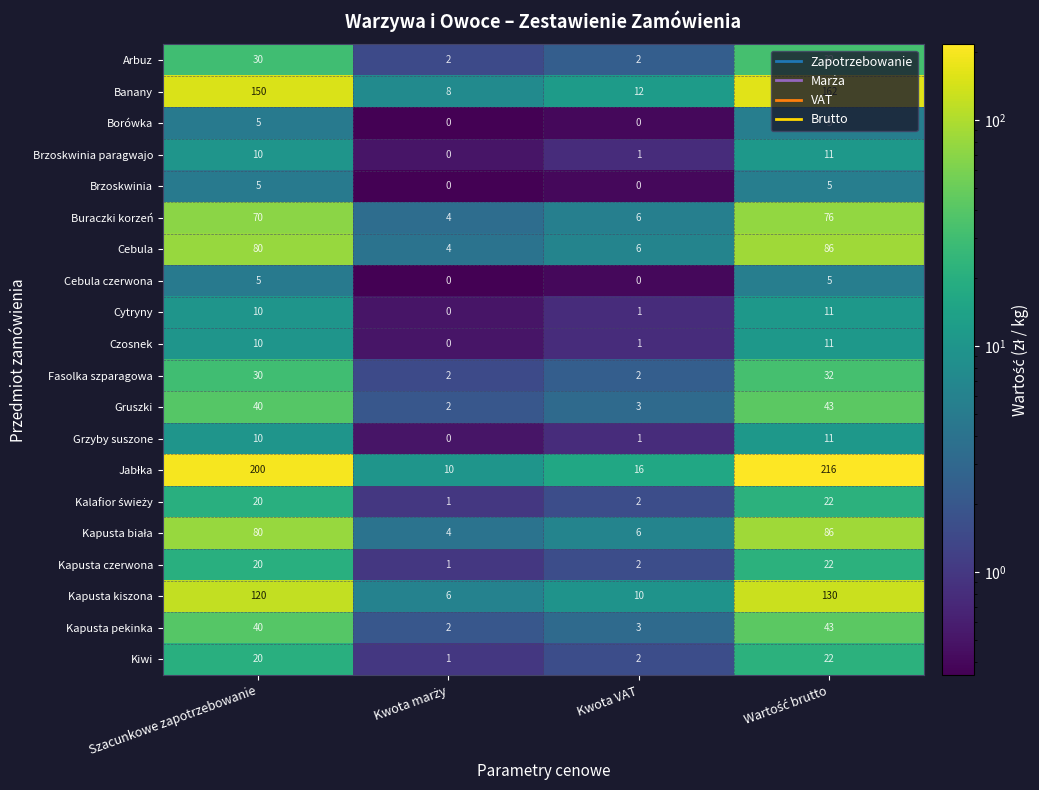

What is the total value across all series at Kwota VAT?

76